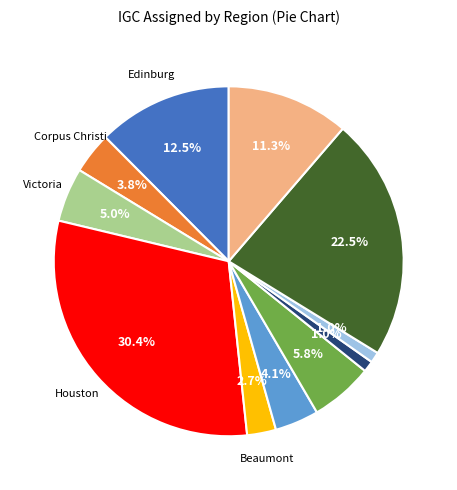

Does any single category account for the majority?

No